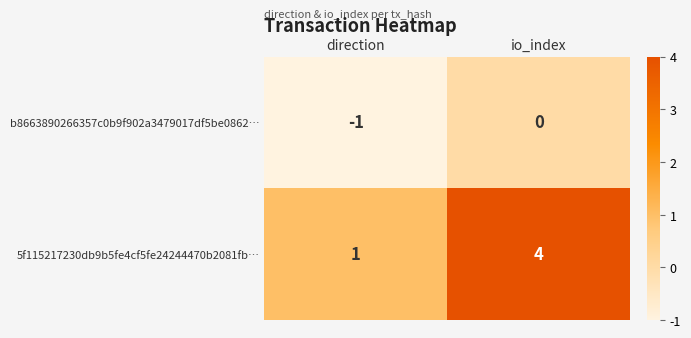

List the series in order of their peak value, highest first.

5f115217230db9b5fe4cf5fe24244470b2081fb…, b8663890266357c0b9f902a3479017df5be0862…